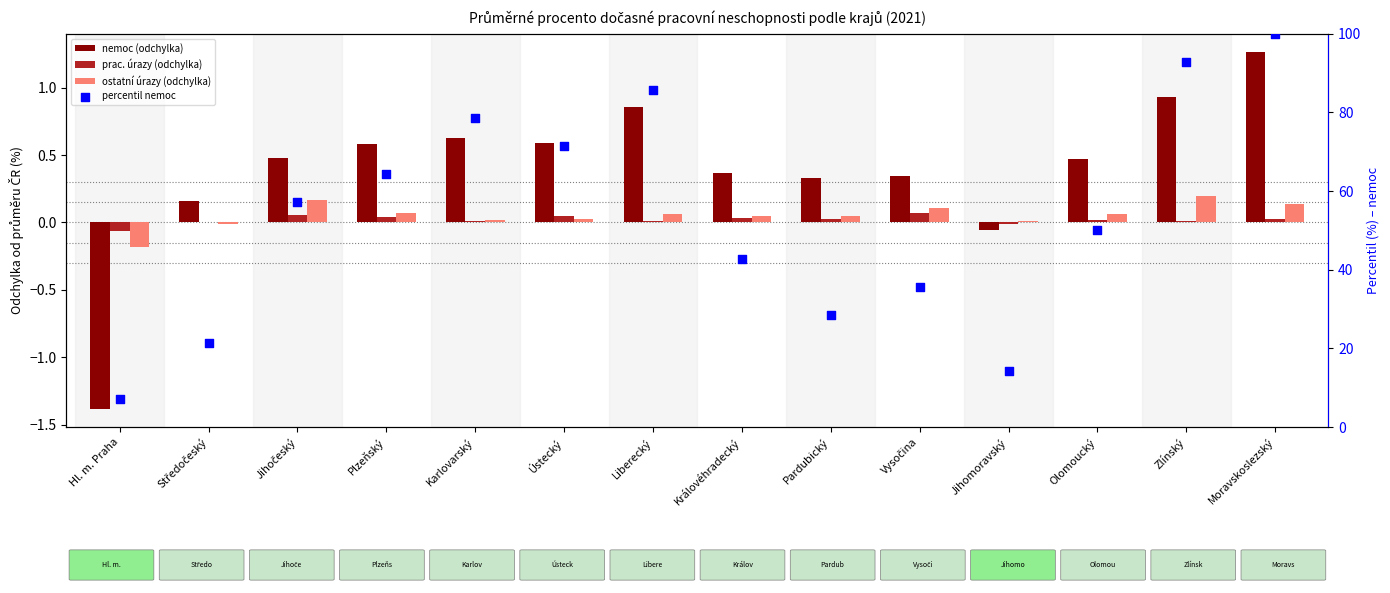

At how many categories does at least one series exceed 47?

8